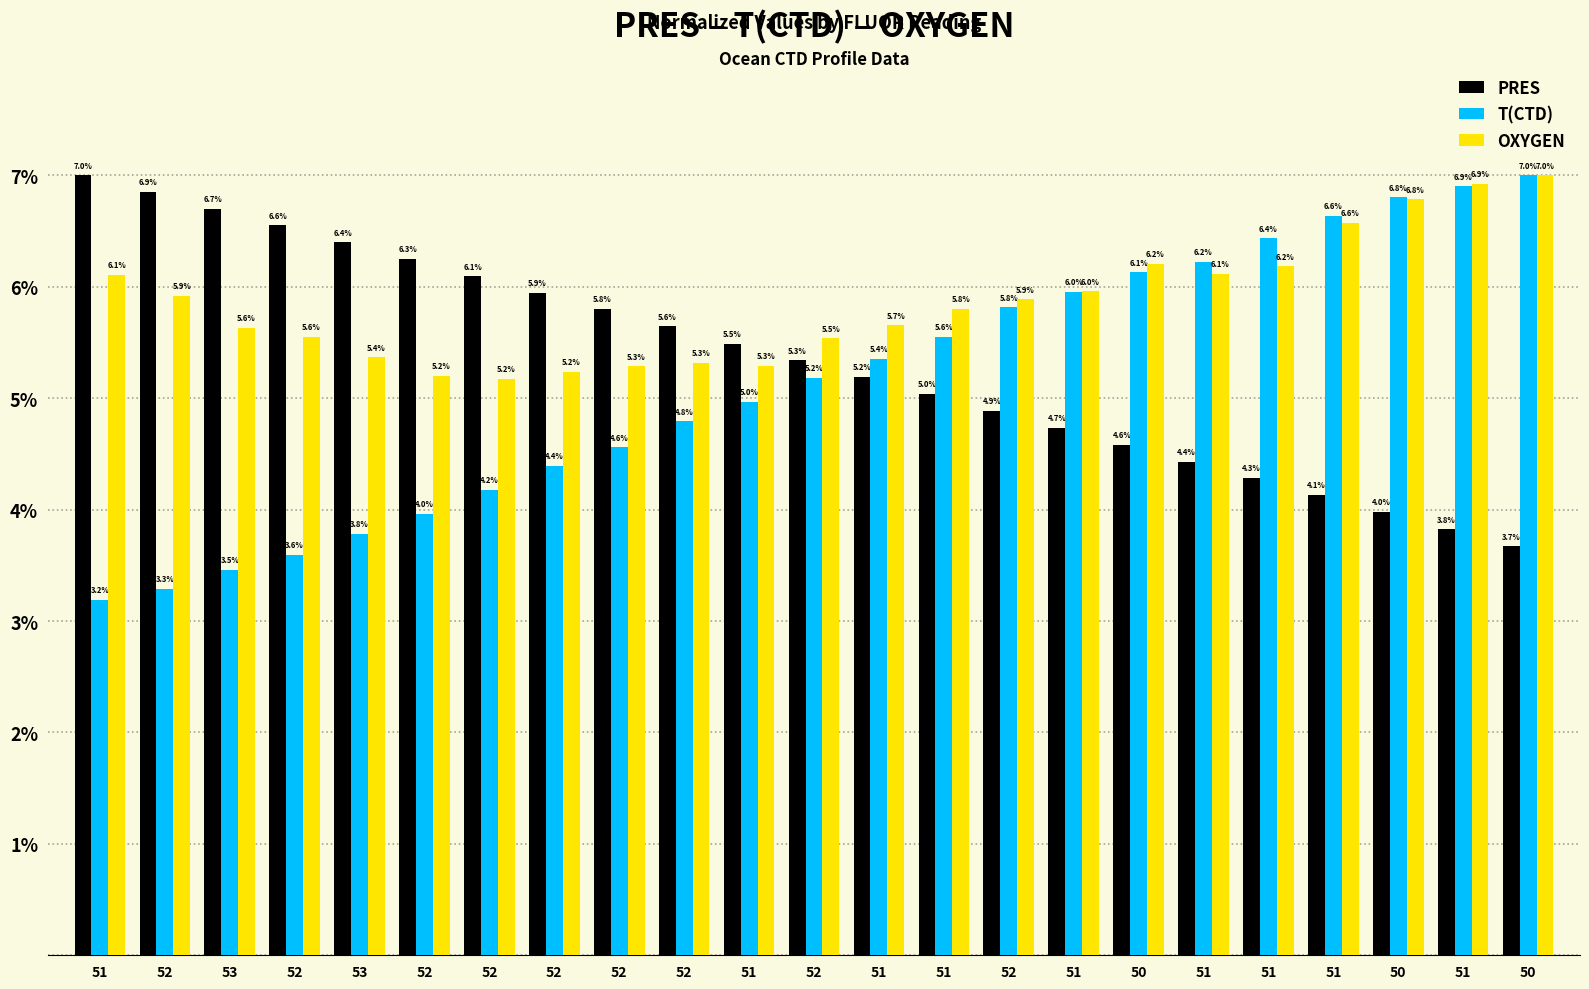

Reading left to right, list all the values displayed in this chart.

PRES: 7.0	6.9	6.7	6.6	6.4	6.3	6.1	5.9	5.8	5.6	5.5	5.3	5.2	5.0	4.9	4.7	4.6	4.4	4.3	4.1	4.0	3.8	3.7
T(CTD): 3.2	3.3	3.5	3.6	3.8	4.0	4.2	4.4	4.6	4.8	5.0	5.2	5.4	5.6	5.8	6.0	6.1	6.2	6.4	6.6	6.8	6.9	7.0
OXYGEN: 6.1	5.9	5.6	5.6	5.4	5.2	5.2	5.2	5.3	5.3	5.3	5.5	5.7	5.8	5.9	6.0	6.2	6.1	6.2	6.6	6.8	6.9	7.0